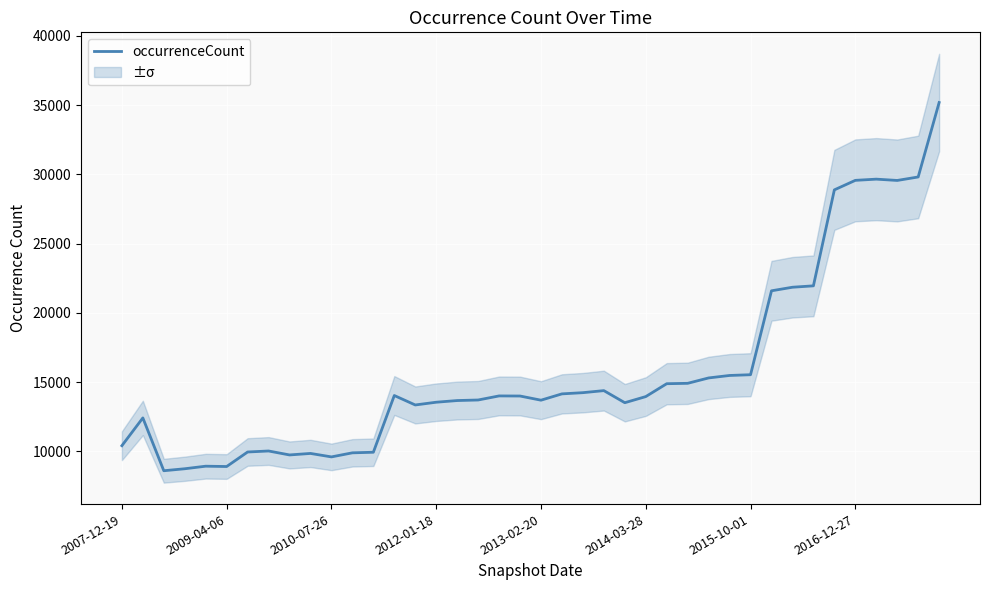

What is the difference between the maximum and second lowest values?

26446